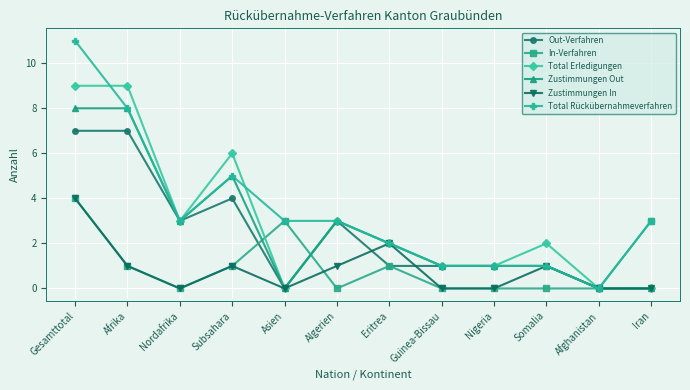

True or false: Out-Verfahren has more than 1 interior local peaks.

True